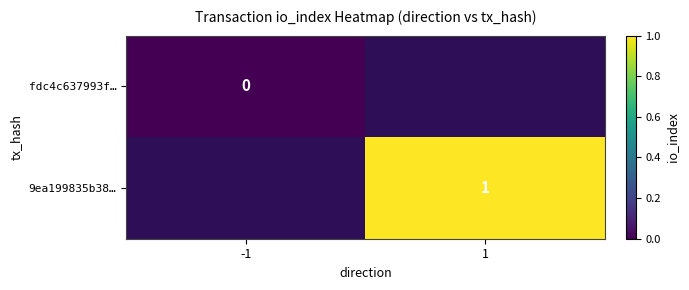

At how many categories does at least one series exceed 0?

1